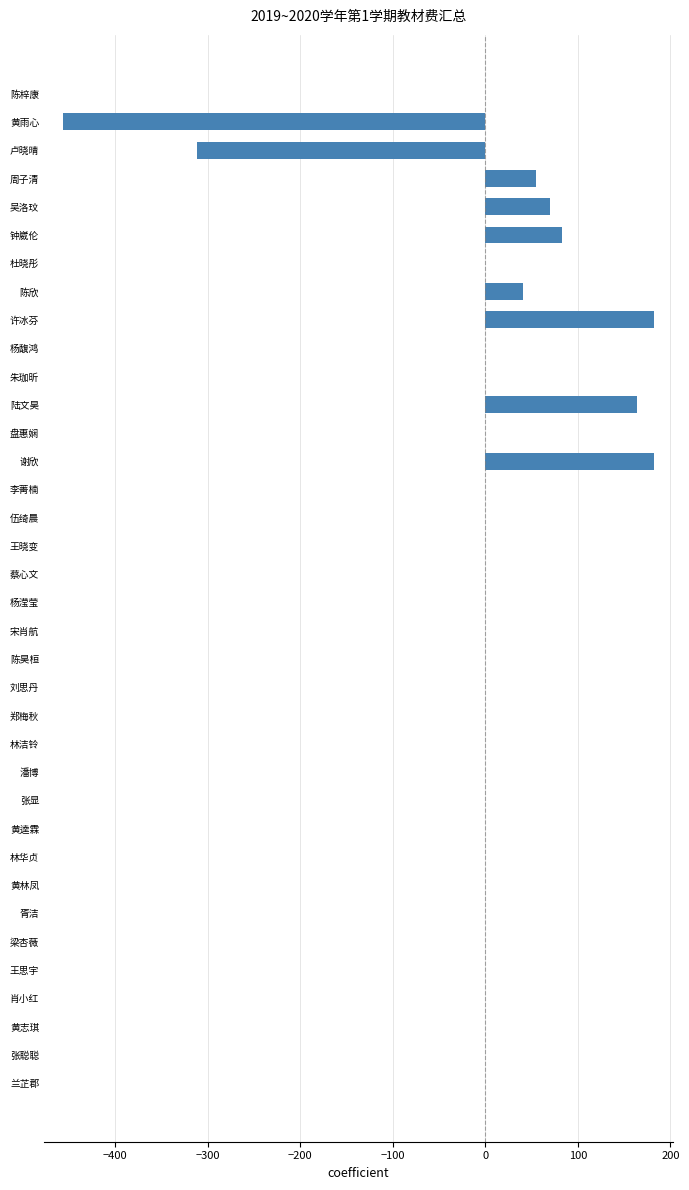

Does the chart contain stacked bars?

No